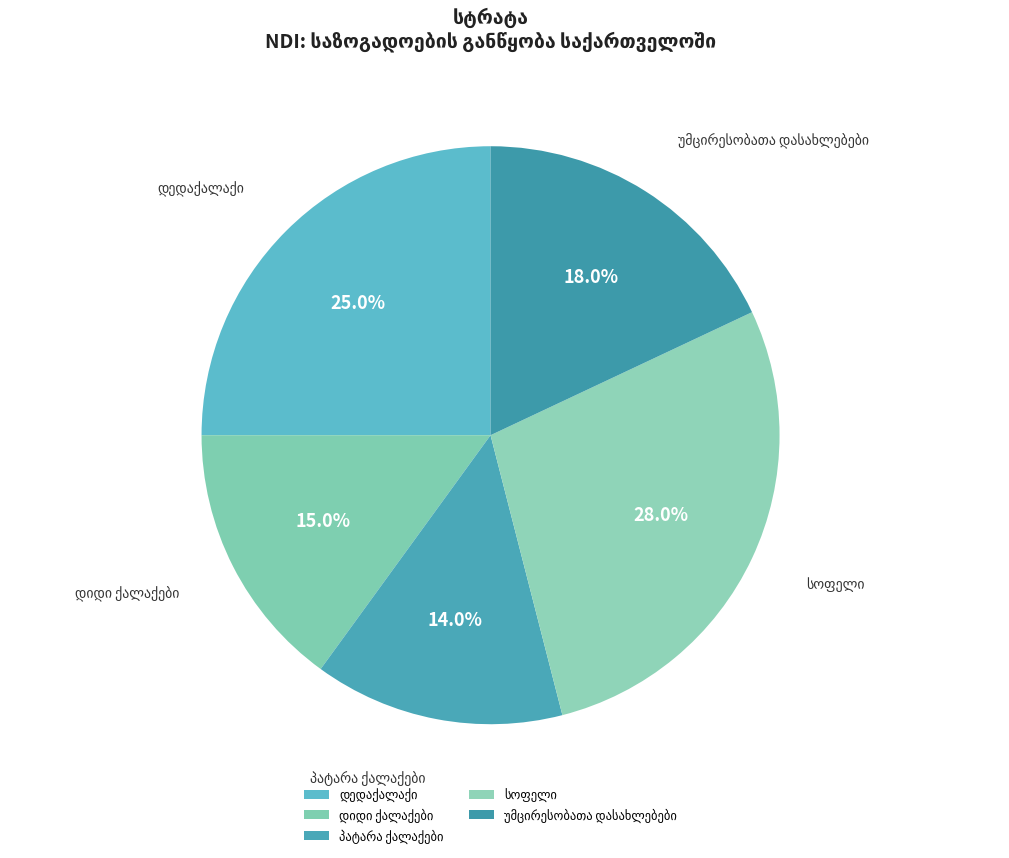

Is there a majority slice in this chart?

No